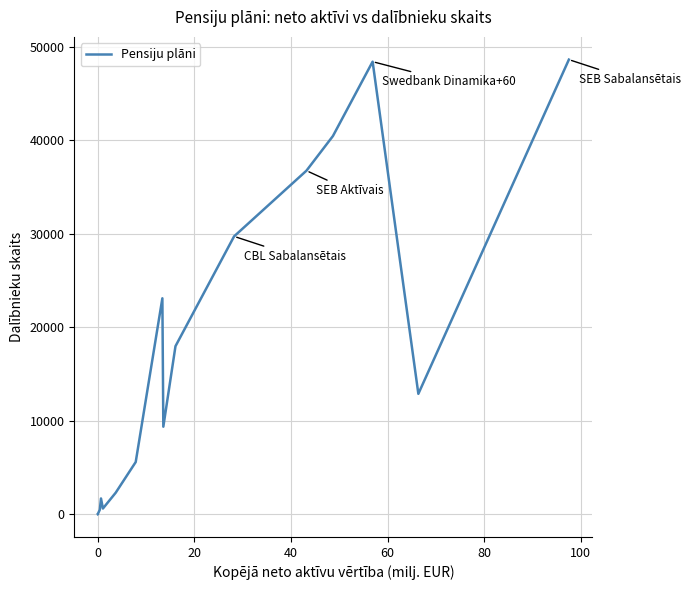

What is the greatest value displayed?

48613